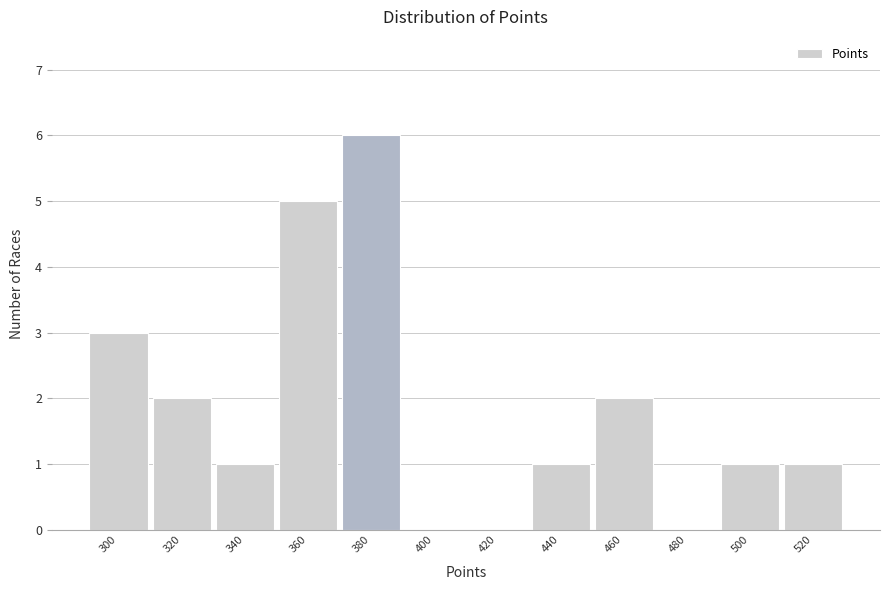

Reading right to left, transcribe all the data shown in this chart.

520=1	500=1	480=0	460=2	440=1	420=0	400=0	380=6	360=5	340=1	320=2	300=3